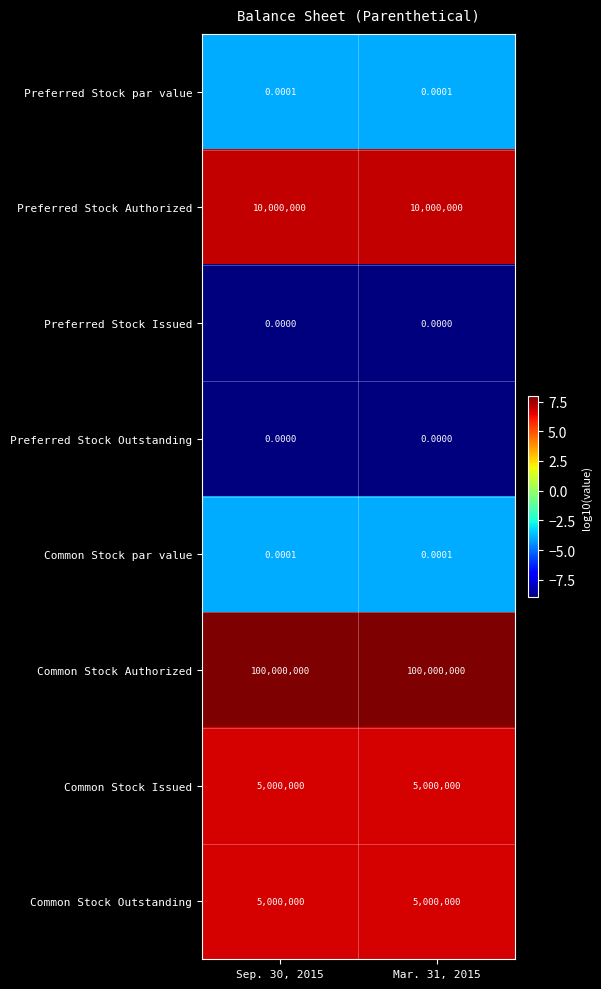

Which series has the largest total across all categories?

Common Stock Authorized